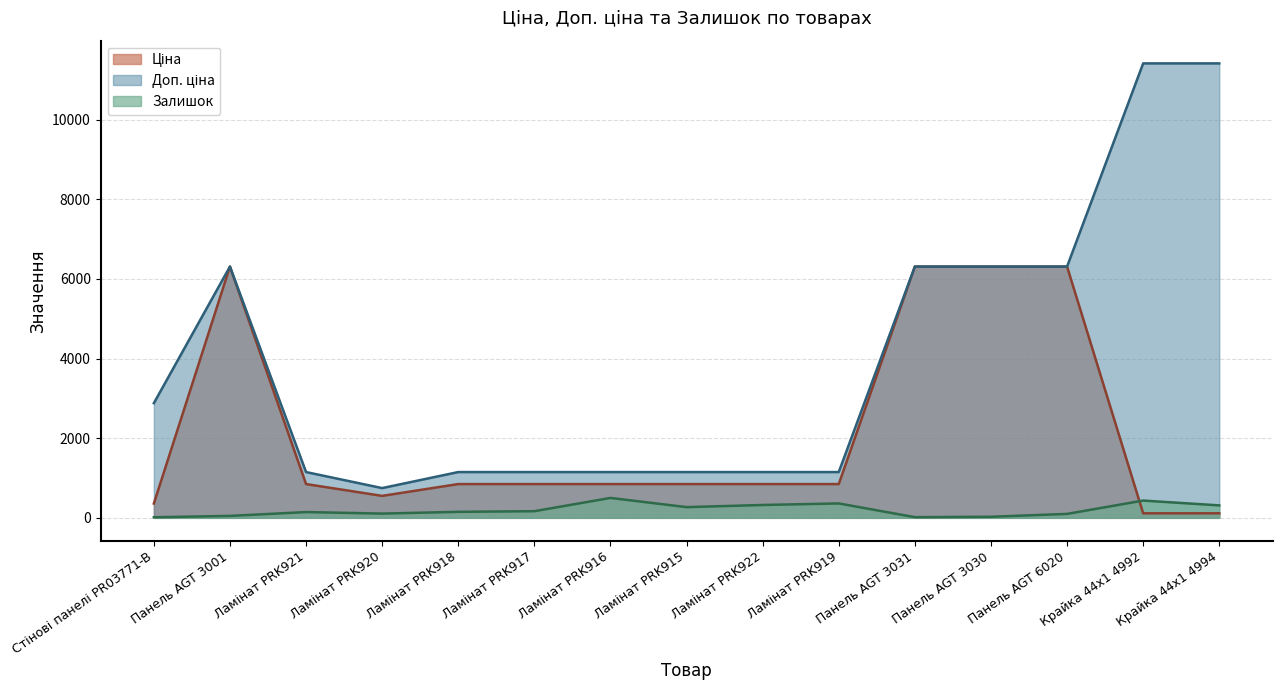

What is the difference between the maximum and minimum values in the Залишок series?

485.0